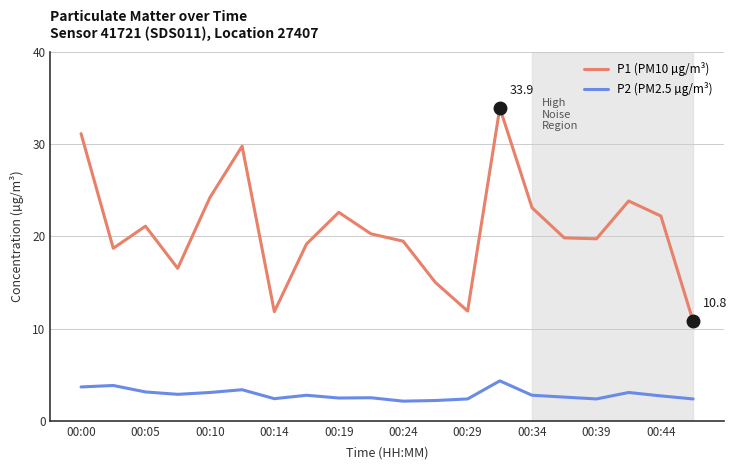

True or false: P2 (PM2.5 µg/m³) and P1 (PM10 µg/m³) intersect in this chart.

False